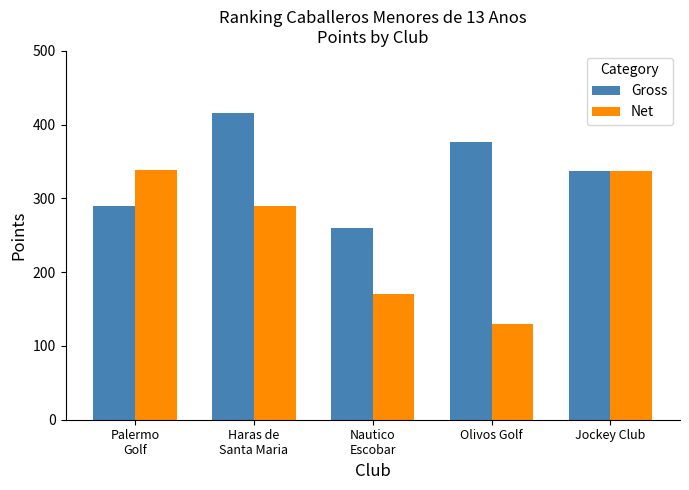

What is the label of the 4th bar from the right?

Haras de
Santa Maria